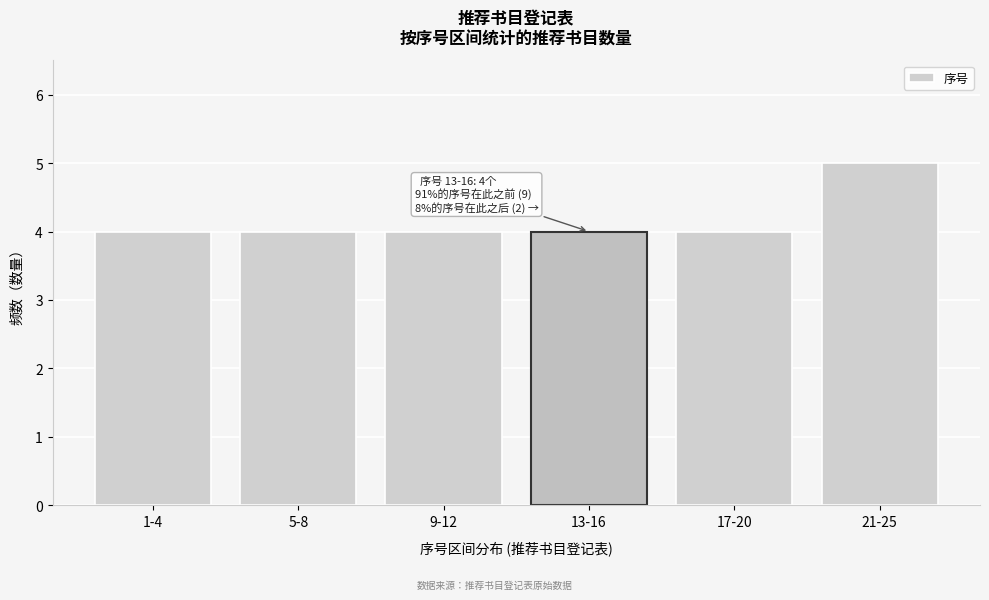

Reading left to right, extract all data points from this chart.

4	4	4	4	4	5